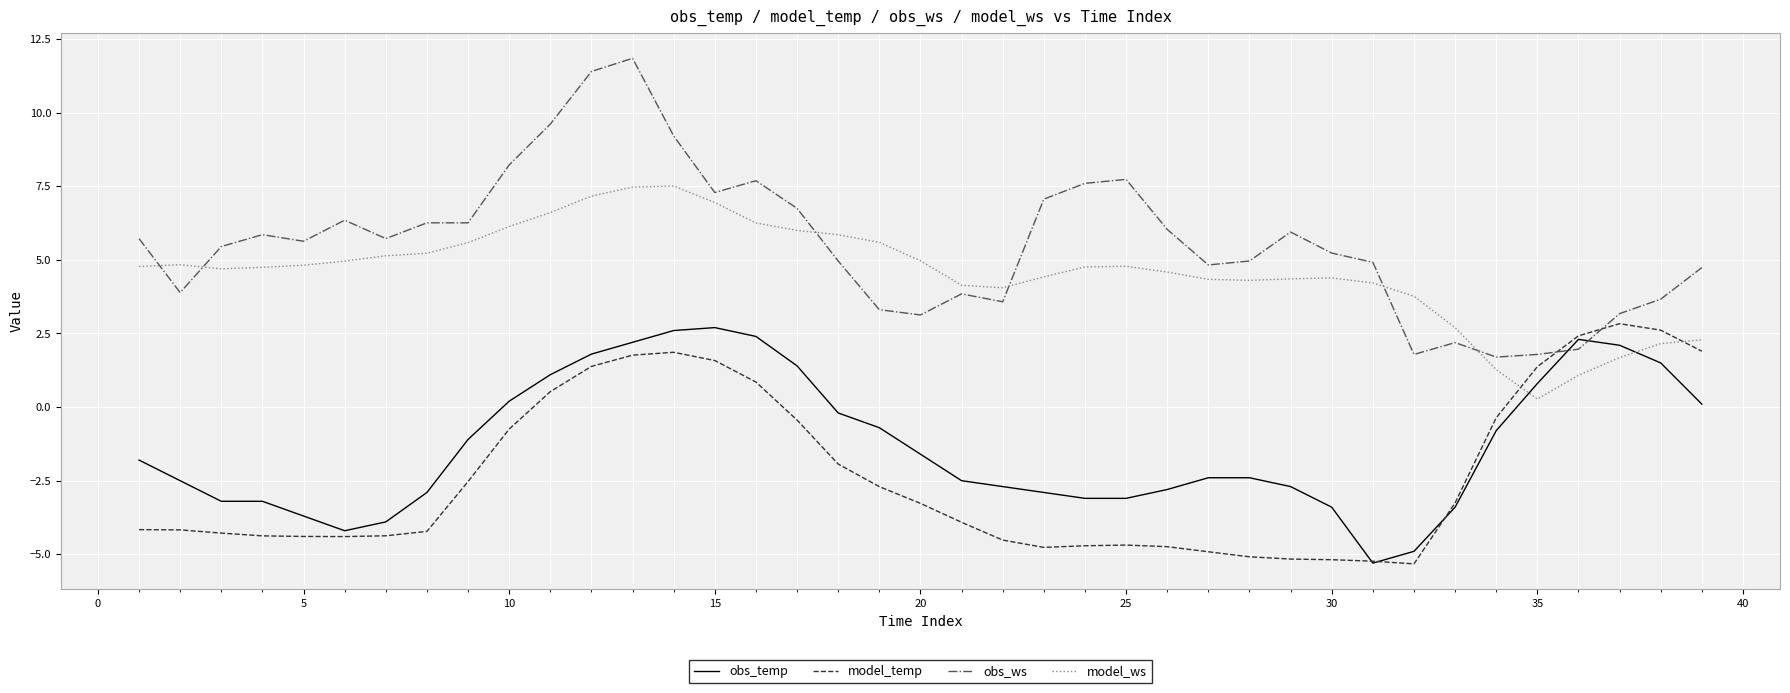

Which series has the largest total across all categories?

obs_ws